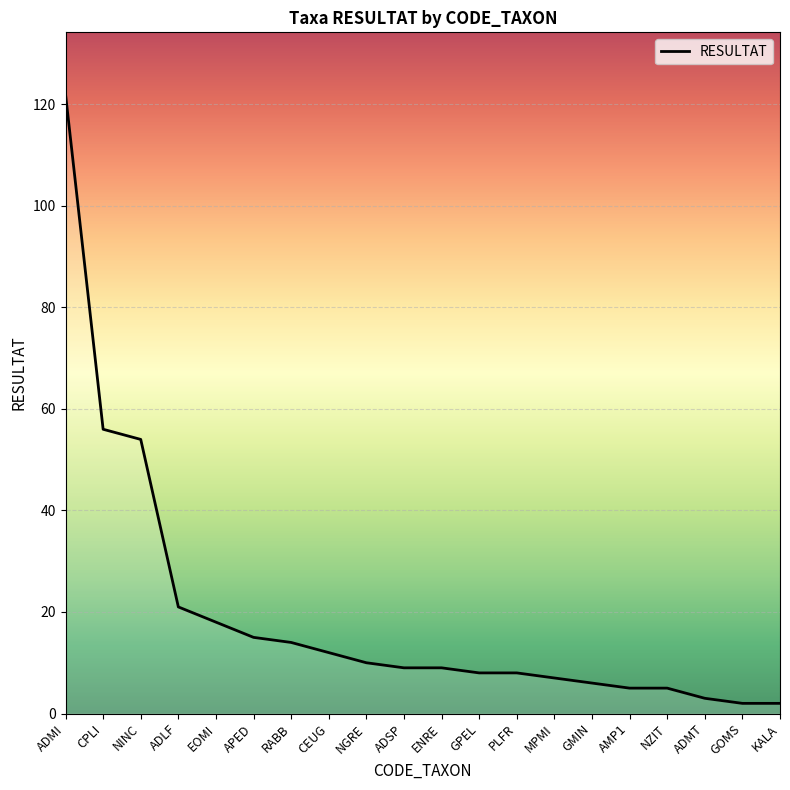

The value at MPMI is 7. True or false?

True